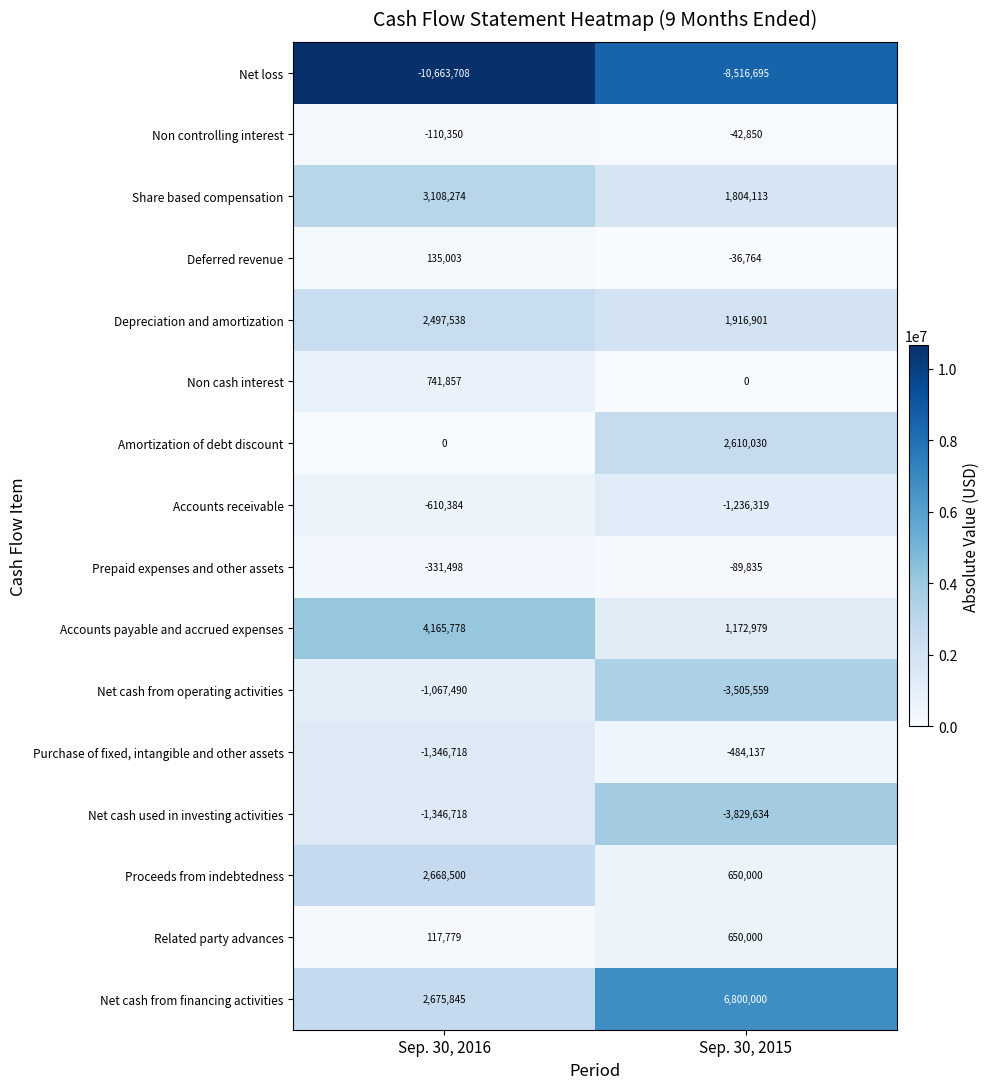

Is it true that Depreciation and amortization equals 2497538 at Sep. 30, 2016?

True